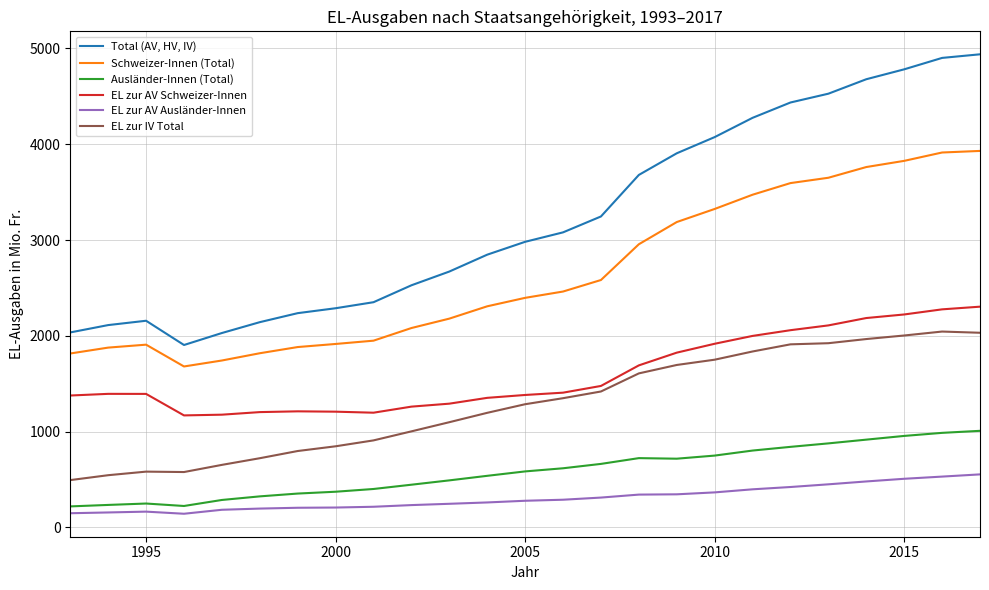

Which series has the widest spread of values?

Total (AV, HV, IV)